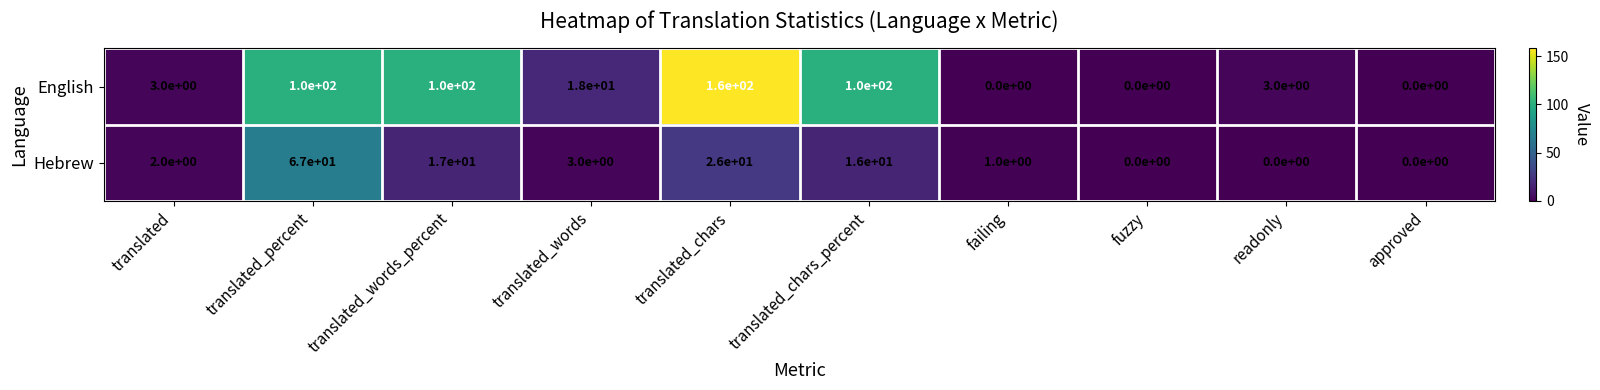

What is the sum of all English values?

484